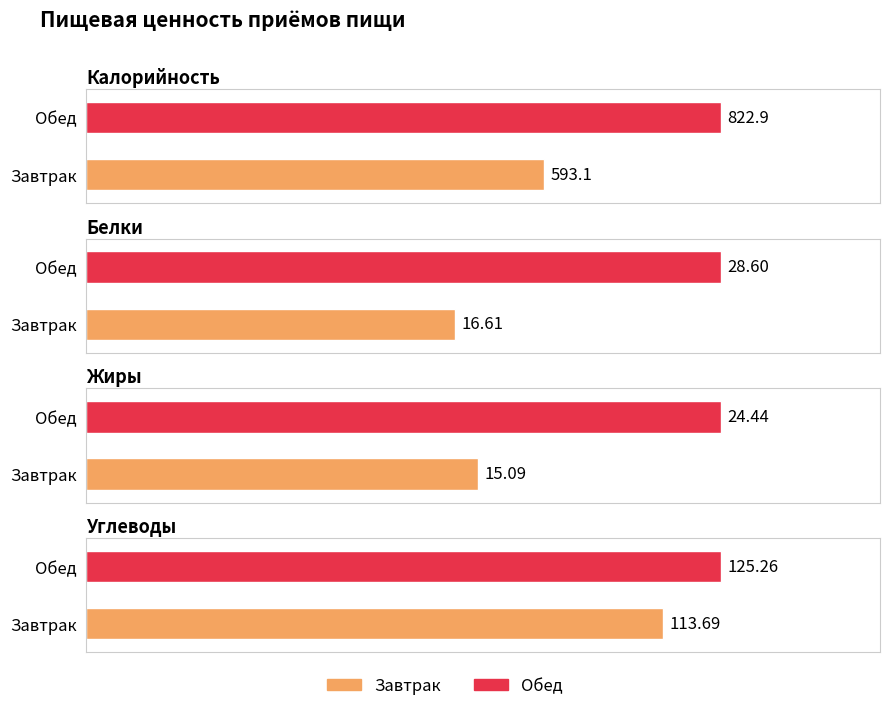

What is the approximate value of Калорийность at Завтрак?

593.1